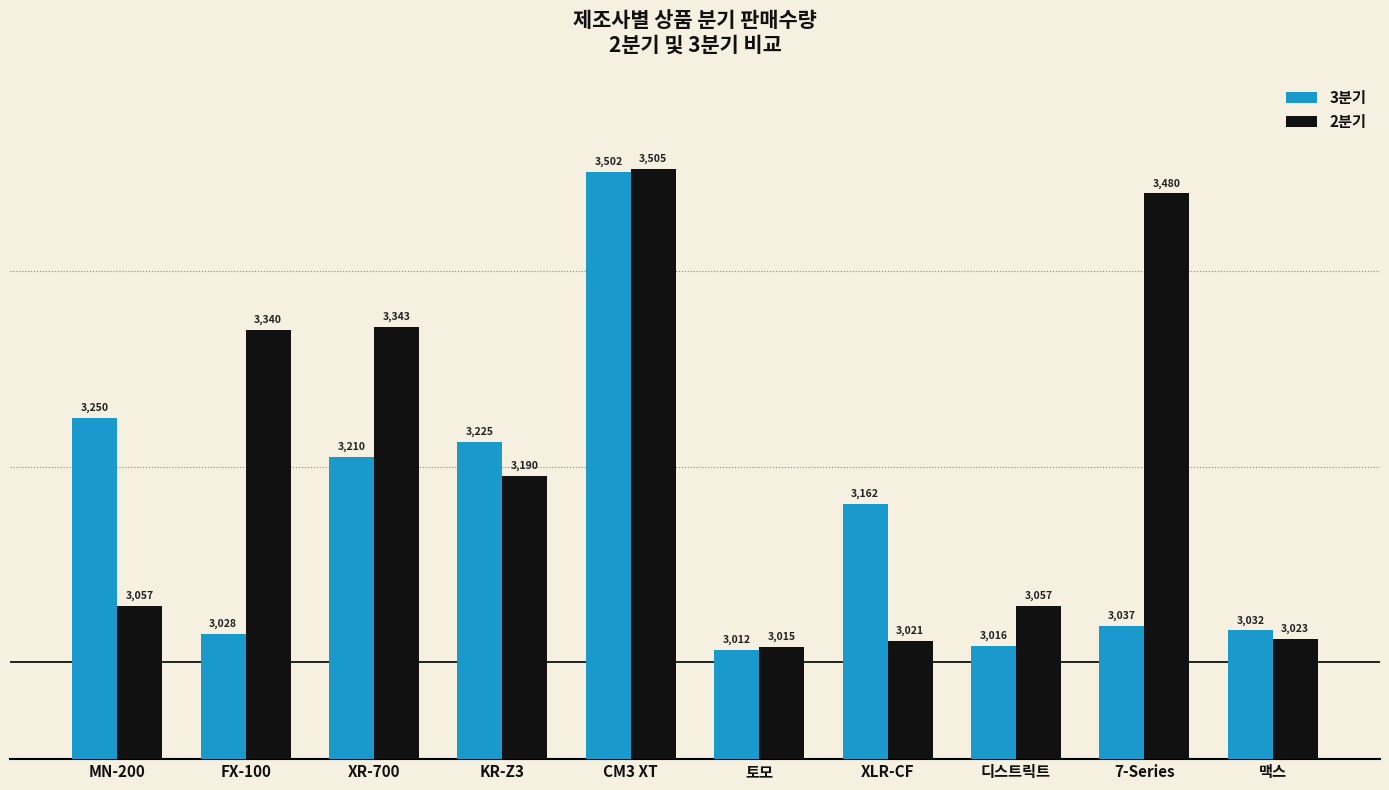

What is the maximum value for 2분기?

3505